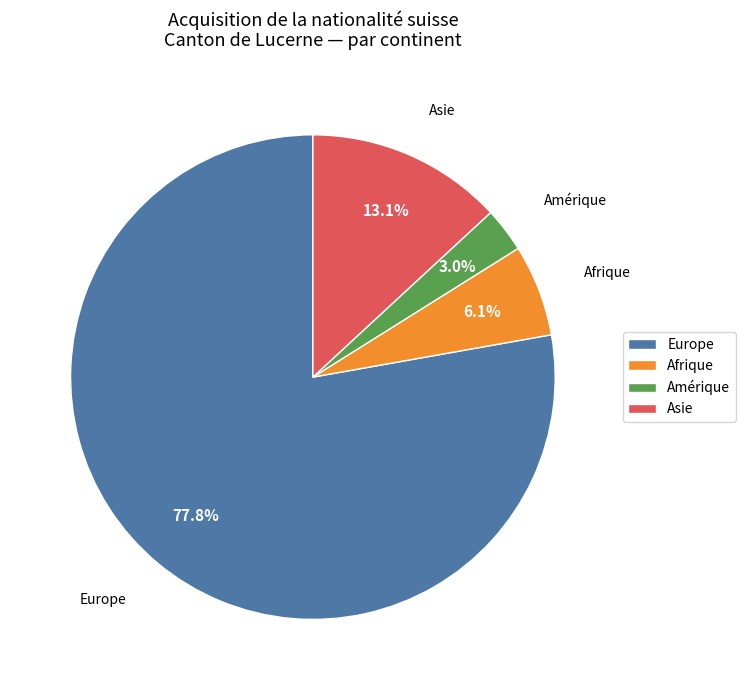

Is the sum of Asie and Europe greater than half?

Yes